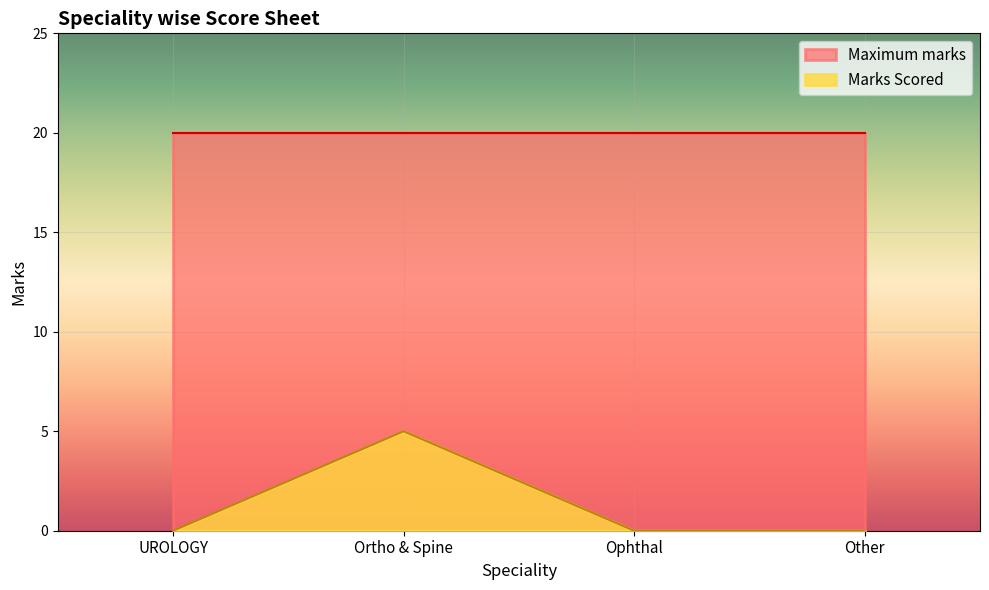

Is it true that the value at Ortho & Spine is 5?

True